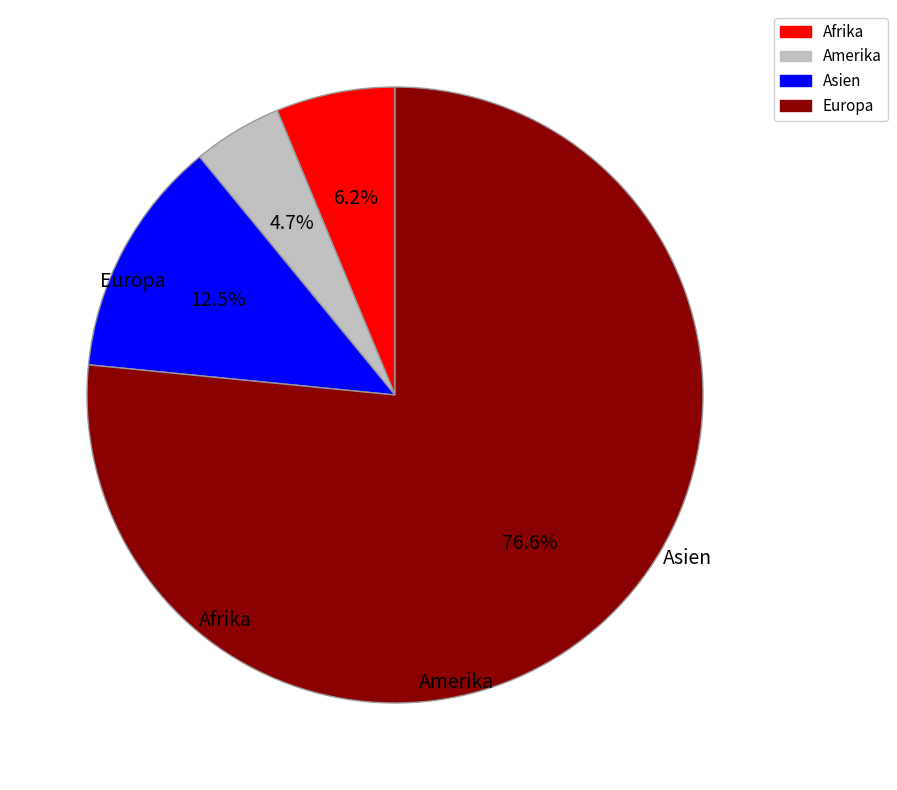

Rank the categories by value from lowest to highest.

Amerika, Afrika, Asien, Europa